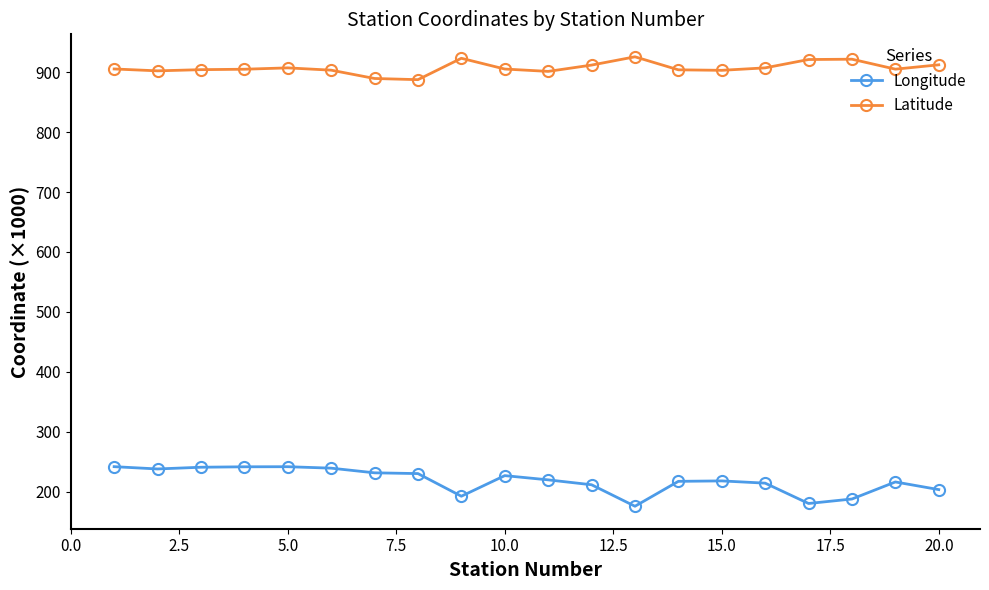

Rank the series by their maximum value, from highest to lowest.

Latitude, Longitude